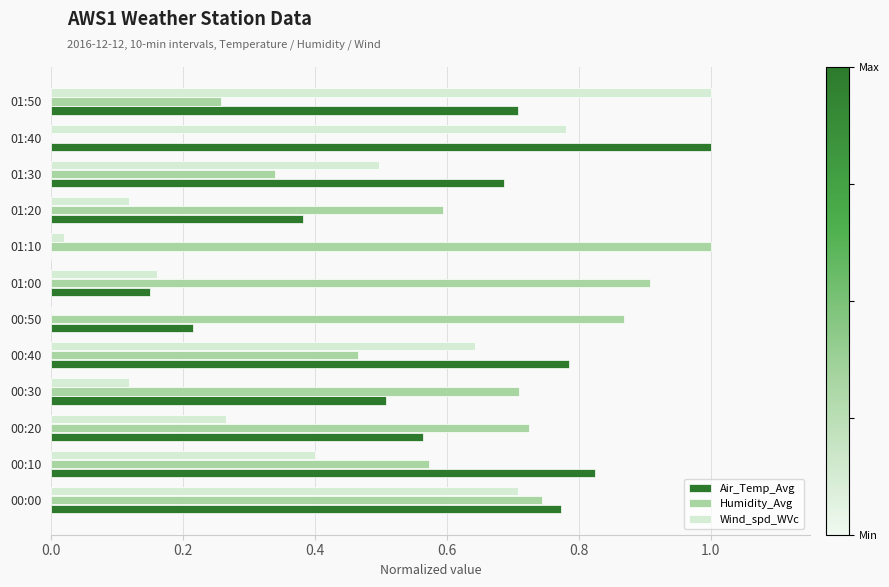

Which category has the highest value in the Wind_spd_WVc series?

01:50